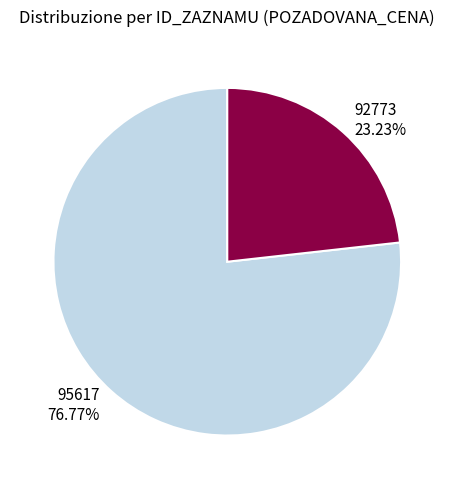

To the nearest percent, what is the difference between the 92773 and 95617 slice percentages?

54%